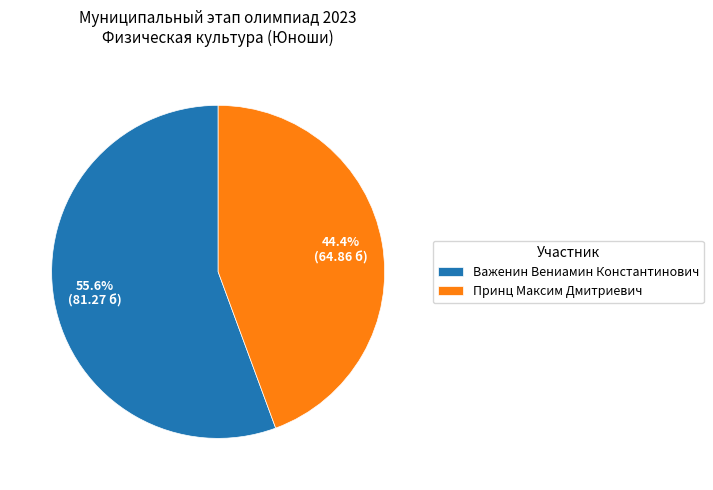

Is it true that Принц Максим Дмитриевич is 44% of the pie?

True